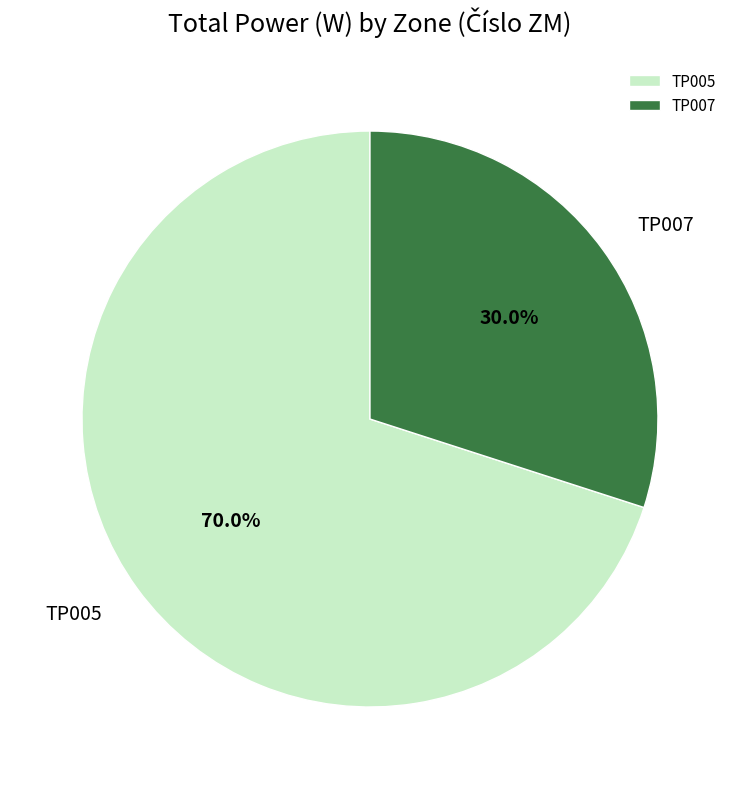

Does TP005 represent more than half of the total?

Yes